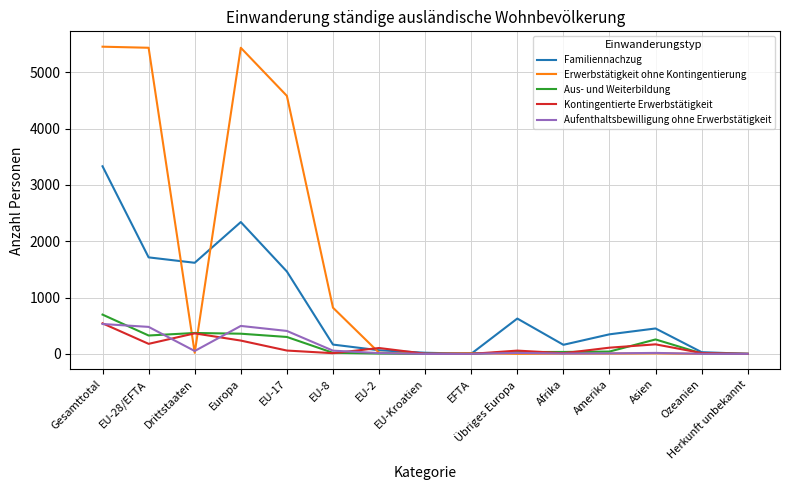

At which category is the sum across all series the highest?

Gesamttotal